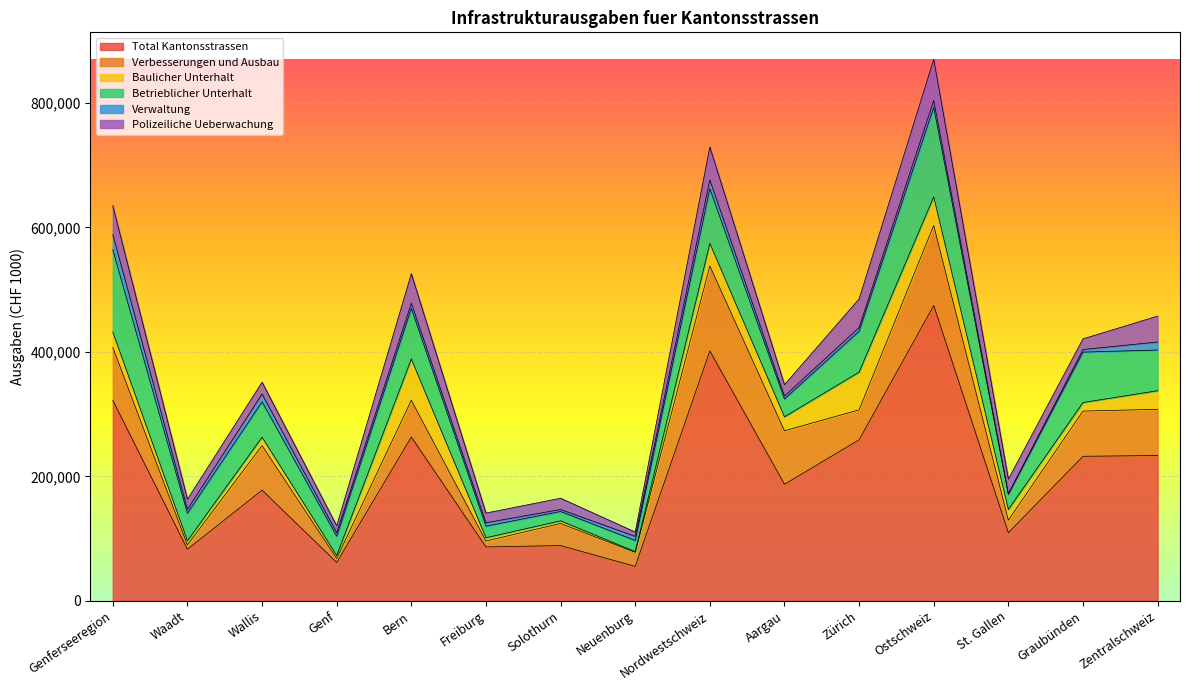

How many data points in Total Kantonsstrassen are above 187222?

7